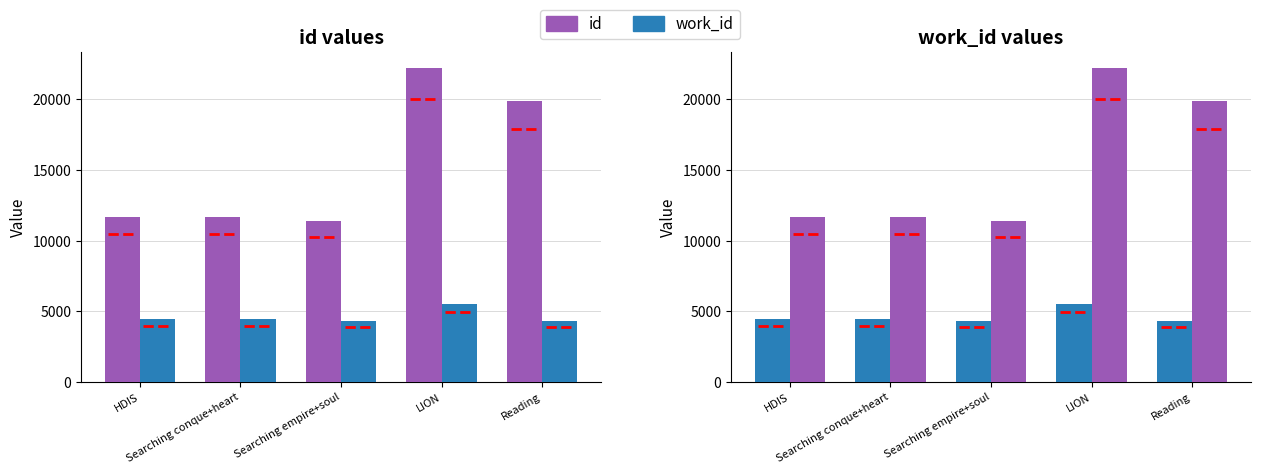

What is the difference between the second highest and minimum values in the work_id series?

99